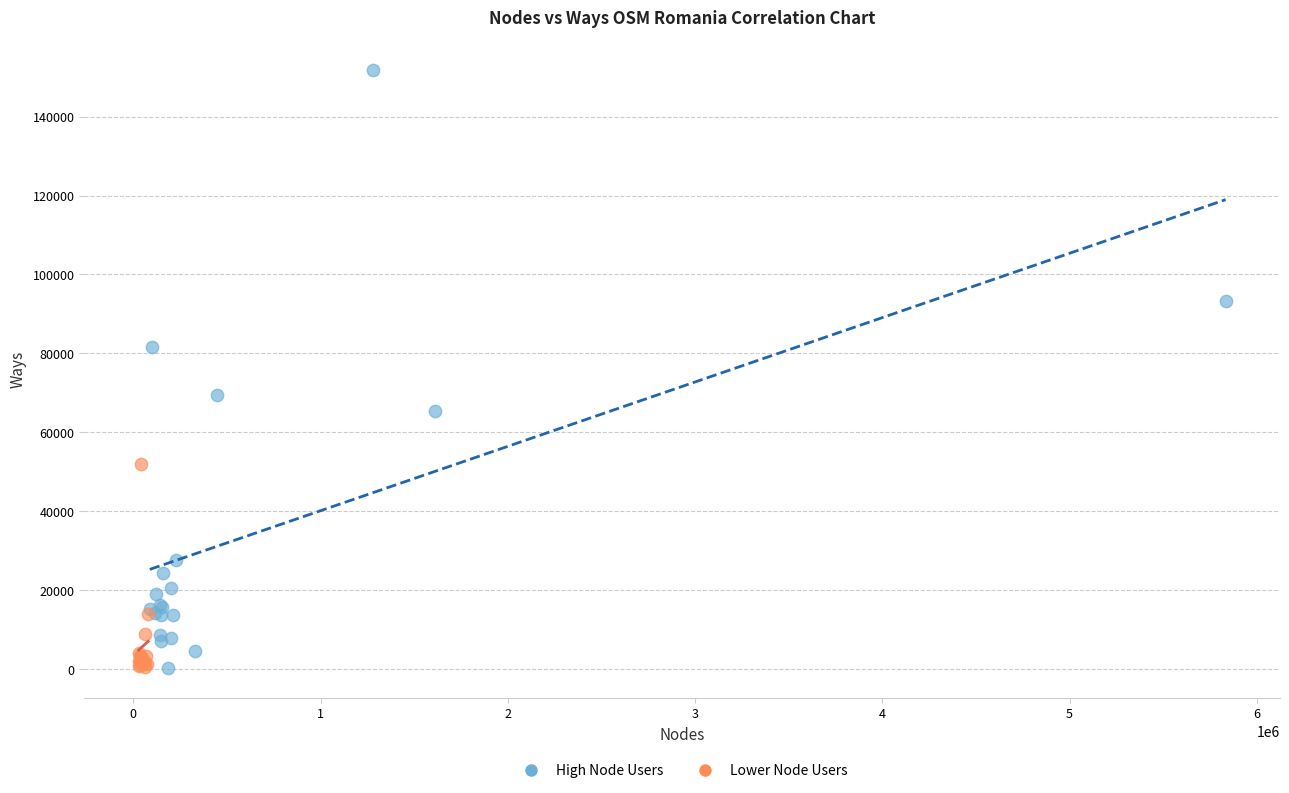

Which series has the largest Y range (max minus min)?

High Node Users